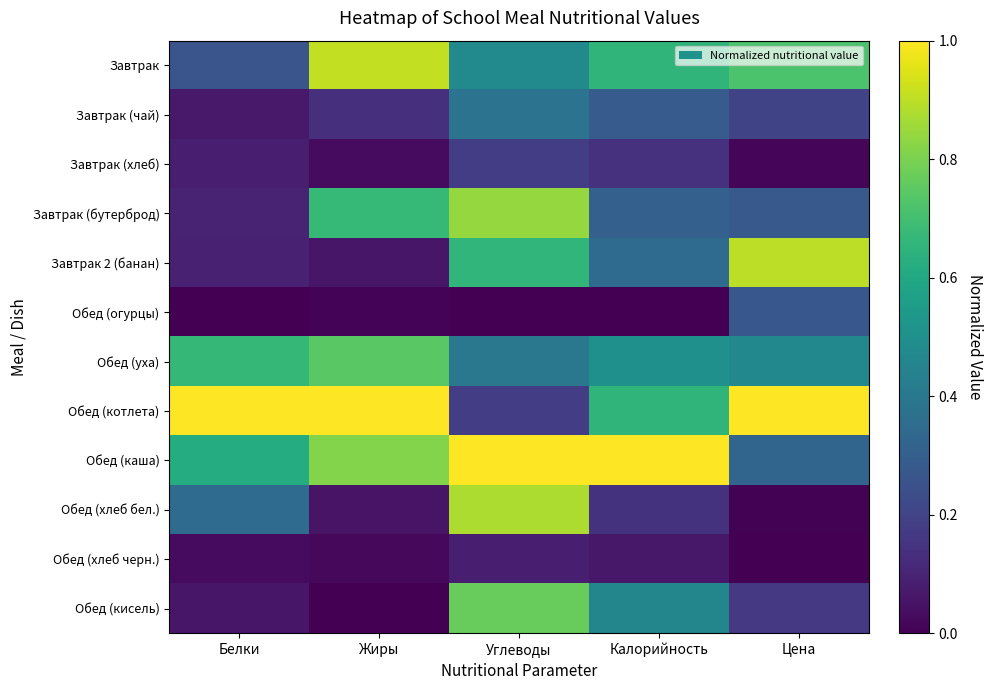

Reading left to right, transcribe all the data shown in this chart.

Завтрак: Белки=0.3	Жиры=0.9	Углеводы=0.5	Калорийность=0.7	Цена=0.7
Завтрак (чай): Белки=0.1	Жиры=0.1	Углеводы=0.4	Калорийность=0.3	Цена=0.2
Завтрак (хлеб): Белки=0.1	Жиры=0.0	Углеводы=0.2	Калорийность=0.1	Цена=0.0
Завтрак (бутерброд): Белки=0.1	Жиры=0.7	Углеводы=0.8	Калорийность=0.3	Цена=0.3
Завтрак 2 (банан): Белки=0.1	Жиры=0.1	Углеводы=0.7	Калорийность=0.4	Цена=0.9
Обед (огурцы): Белки=0.0	Жиры=0.0	Углеводы=0.0	Калорийность=0.0	Цена=0.3
Обед (уха): Белки=0.7	Жиры=0.7	Углеводы=0.4	Калорийность=0.5	Цена=0.5
Обед (котлета): Белки=1.0	Жиры=1.0	Углеводы=0.2	Калорийность=0.7	Цена=1.0
Обед (каша): Белки=0.6	Жиры=0.8	Углеводы=1.0	Калорийность=1.0	Цена=0.3
Обед (хлеб бел.): Белки=0.3	Жиры=0.1	Углеводы=0.9	Калорийность=0.1	Цена=0.0
Обед (хлеб черн.): Белки=0.0	Жиры=0.0	Углеводы=0.1	Калорийность=0.1	Цена=0.0
Обед (кисель): Белки=0.1	Жиры=0.0	Углеводы=0.8	Калорийность=0.5	Цена=0.2